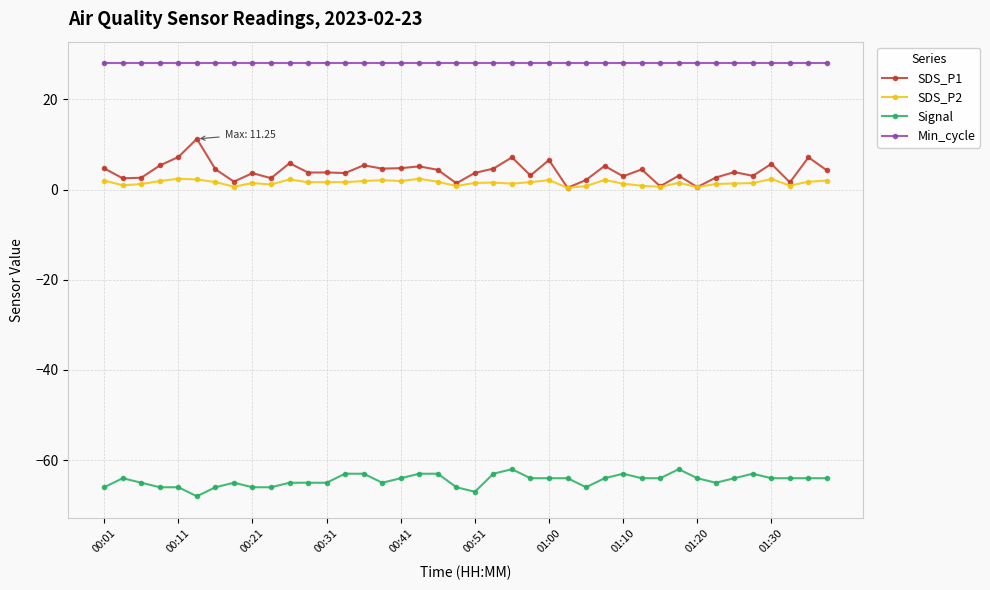

What is the smallest value displayed?

-68.0